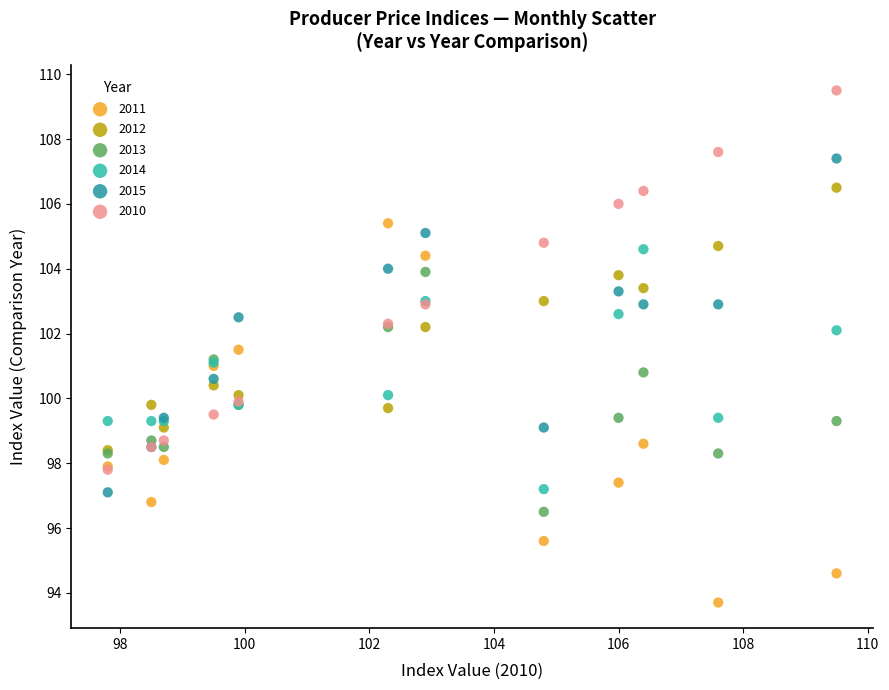

What are all the series names shown in the legend?

2011, 2012, 2013, 2014, 2015, 2010